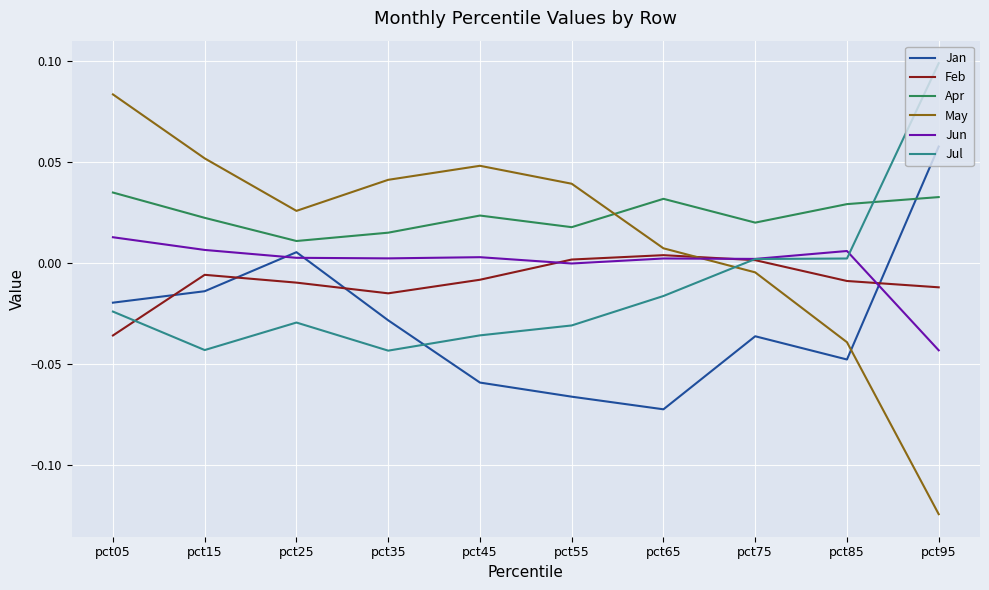

At which category does Apr reach its first local peak?

pct45